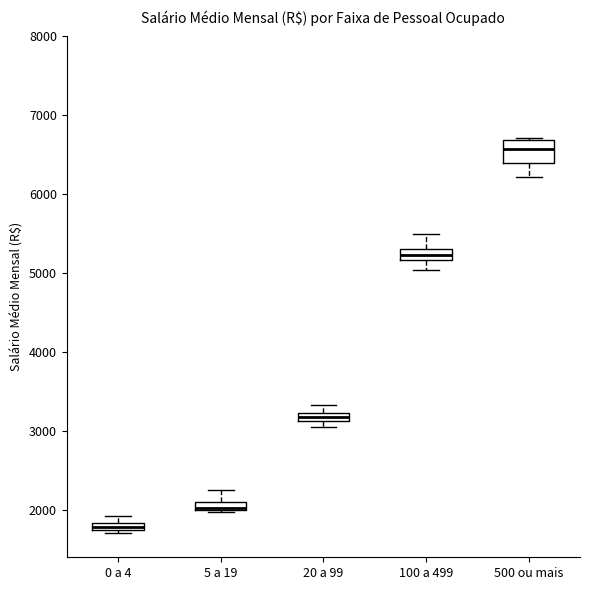

Which box's median line is the lowest?

0 a 4